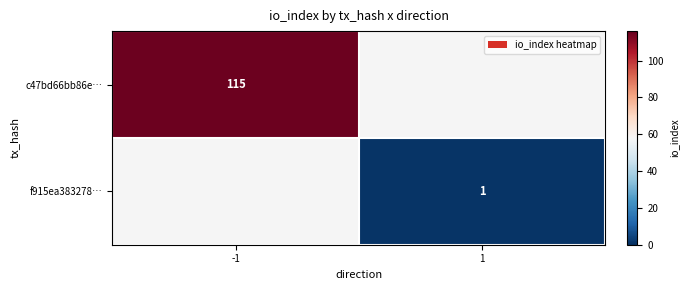

True or false: c47bd66bb86e… has a value of 175 at -1.

False